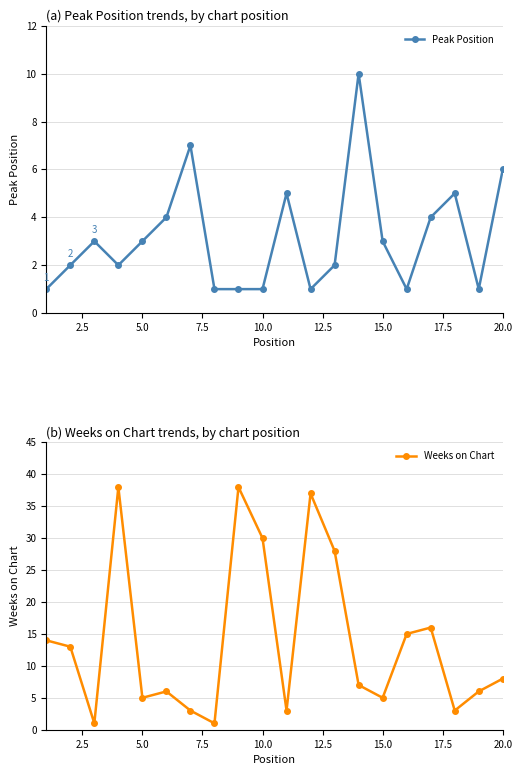

How many interior local valleys does the Weeks on Chart series have?

6